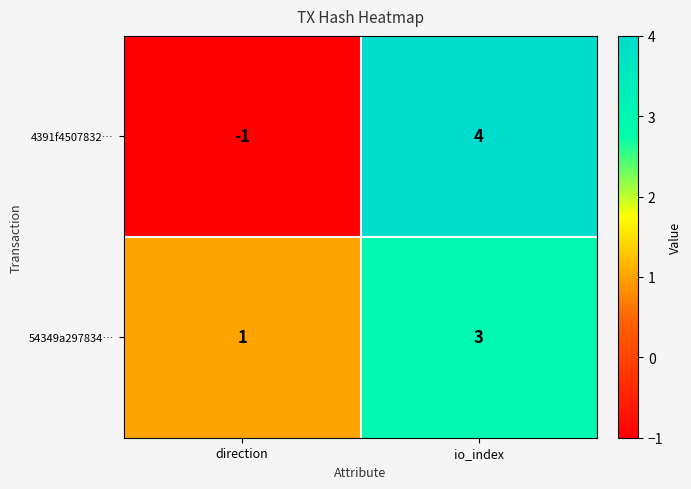

What is the total value across all series at io_index?

7